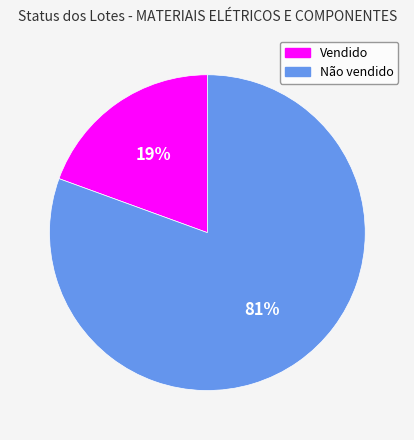

Is it true that Não vendido is 71% of the pie?

False